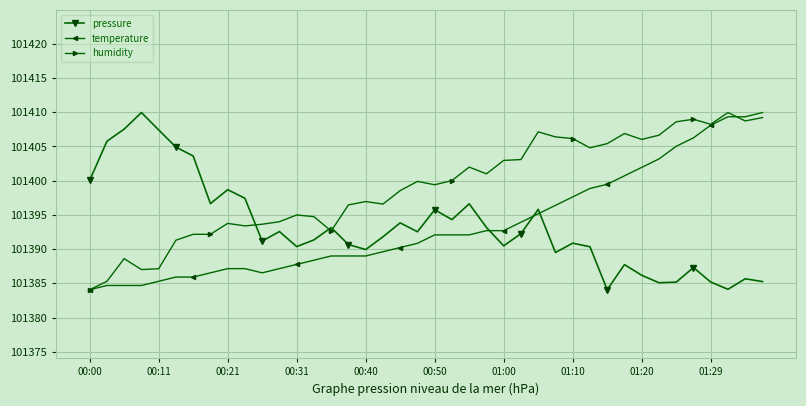

What is the minimum value shown in the chart?

101384.1